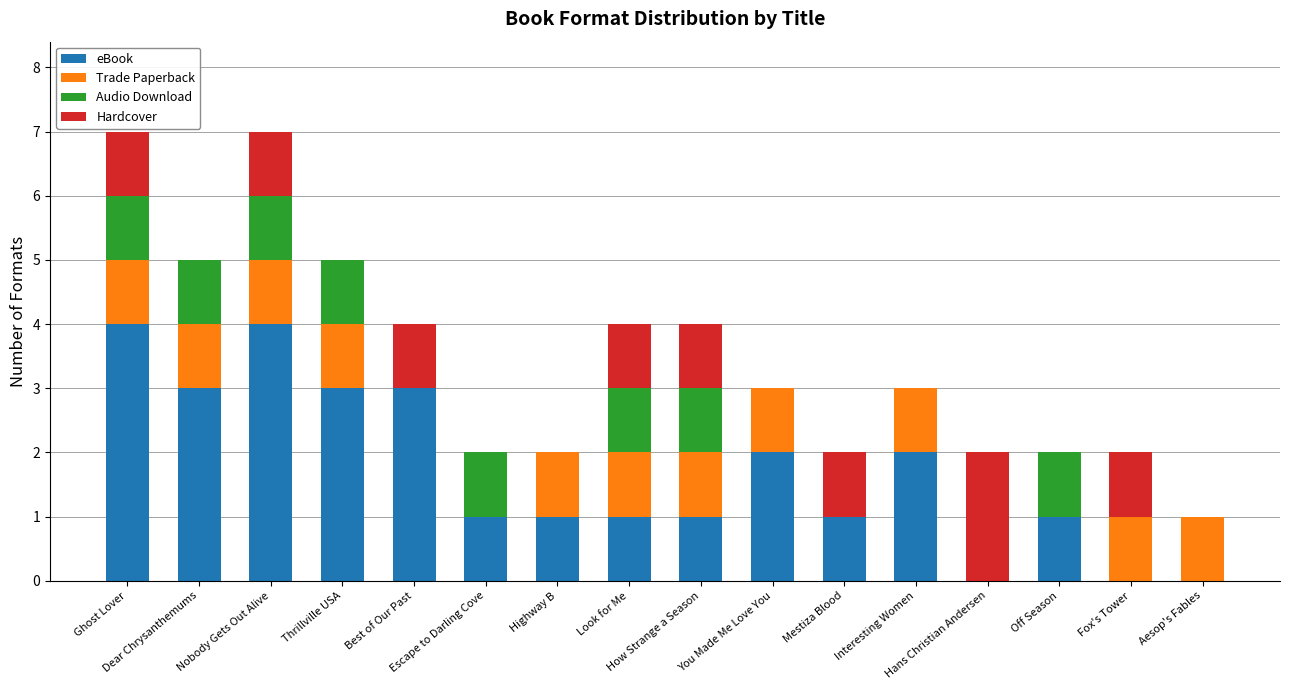

What is the highest value of the eBook series?

4